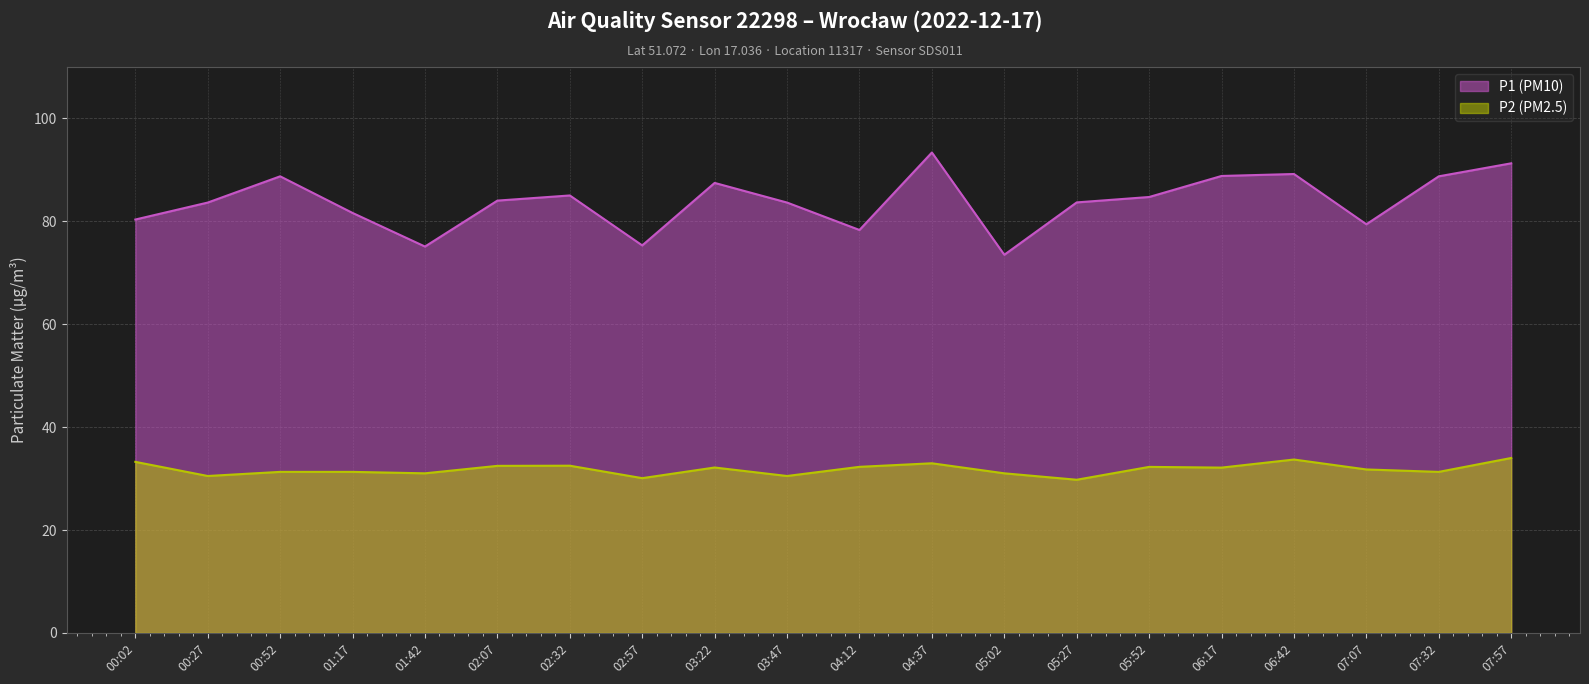

What position from the right is 04:12?

10